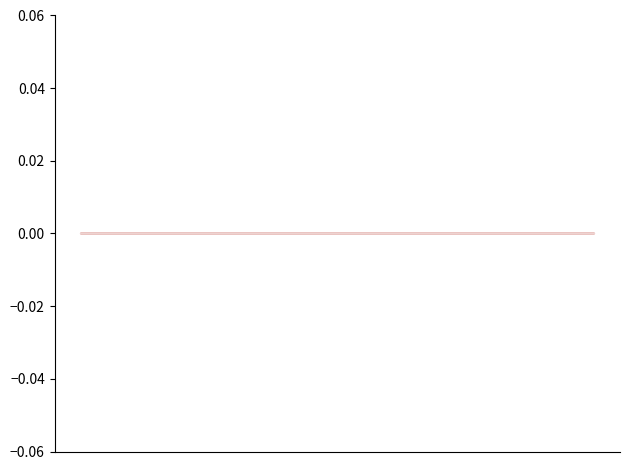

Is it true that house id equals 2 at 2024-05-01?

True